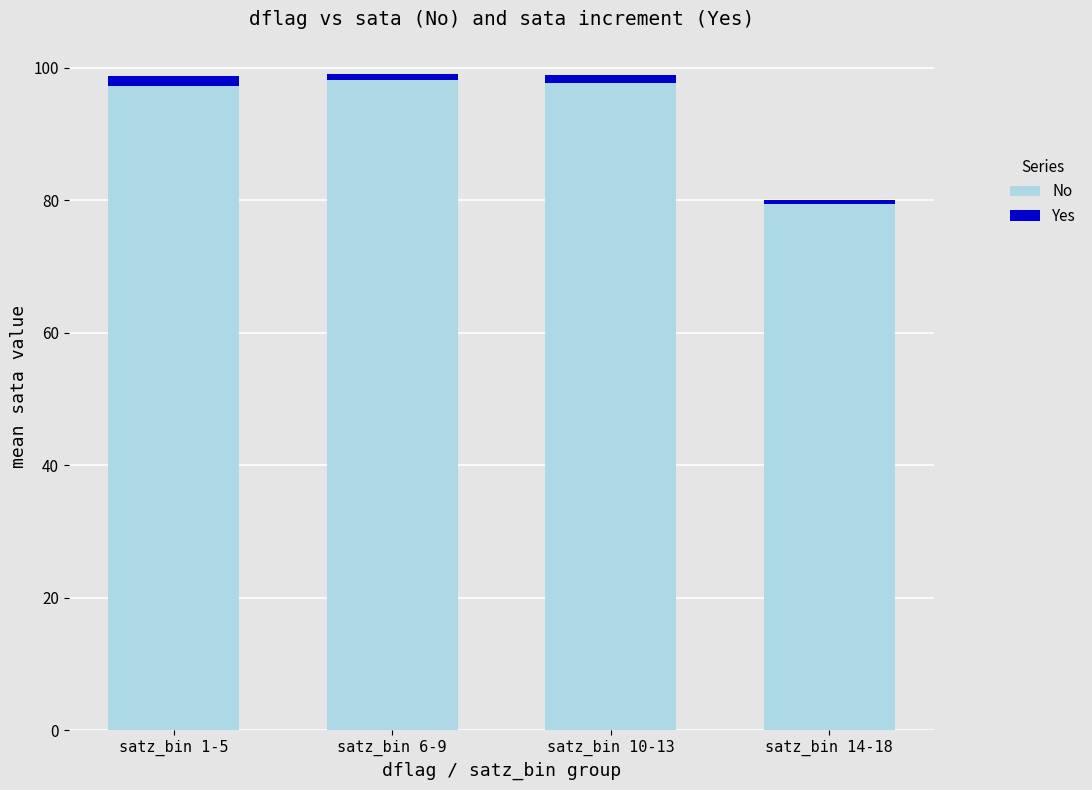

What is the minimum value for No?

79.4